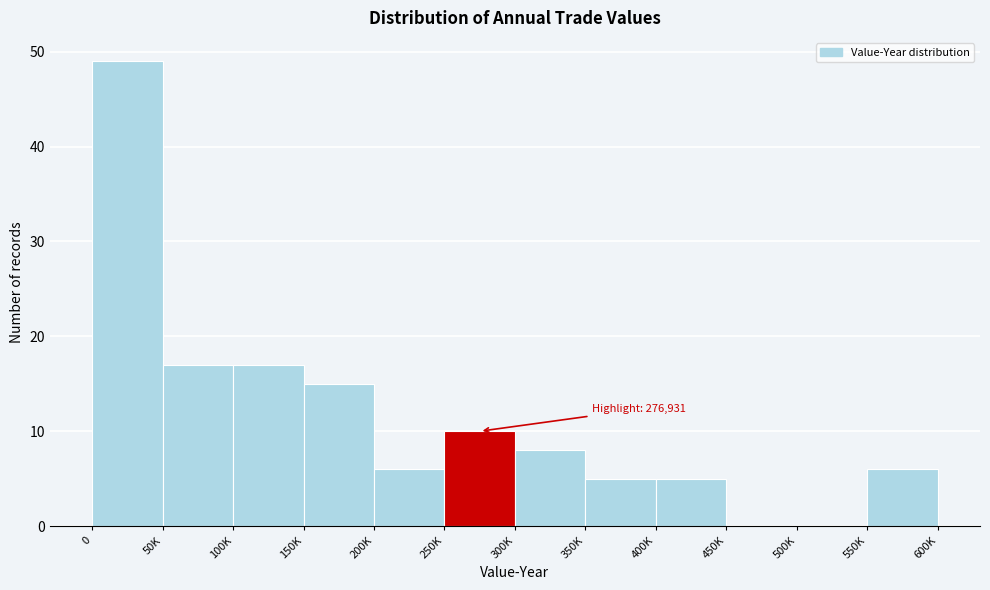

Reading left to right, what are all the values shown in this chart?

0=49	50K=17	100K=17	150K=15	200K=6	250K=10	300K=8	350K=5	400K=5	450K=0	500K=0	550K=6